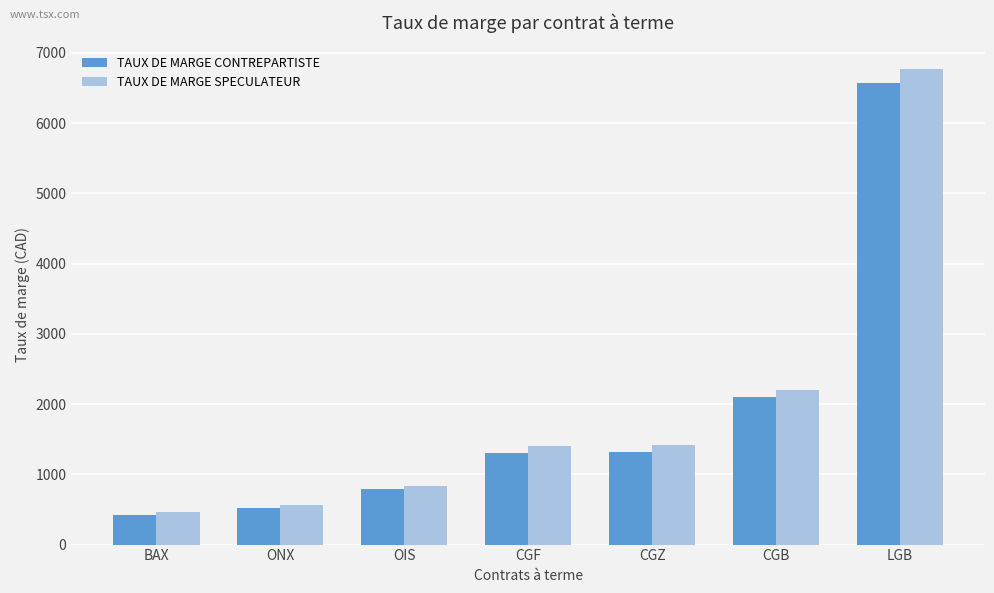

What is the label of the 6th bar from the right?

ONX